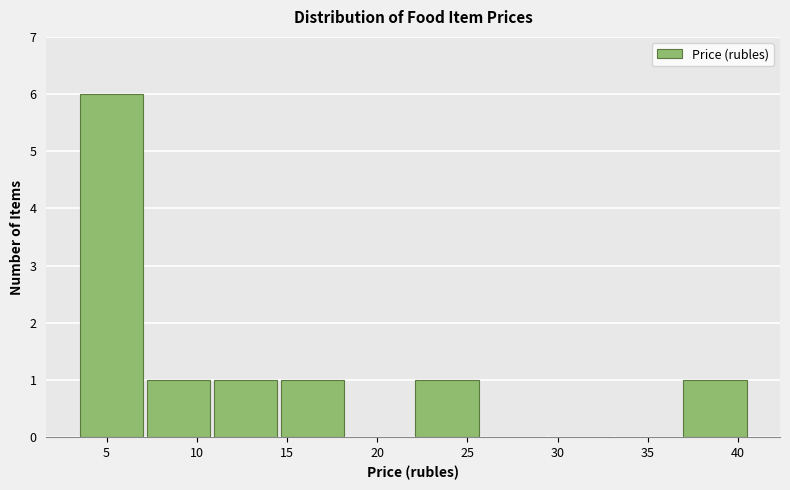

Which range on the x-axis has the tallest bar?

3.5 to 7.0